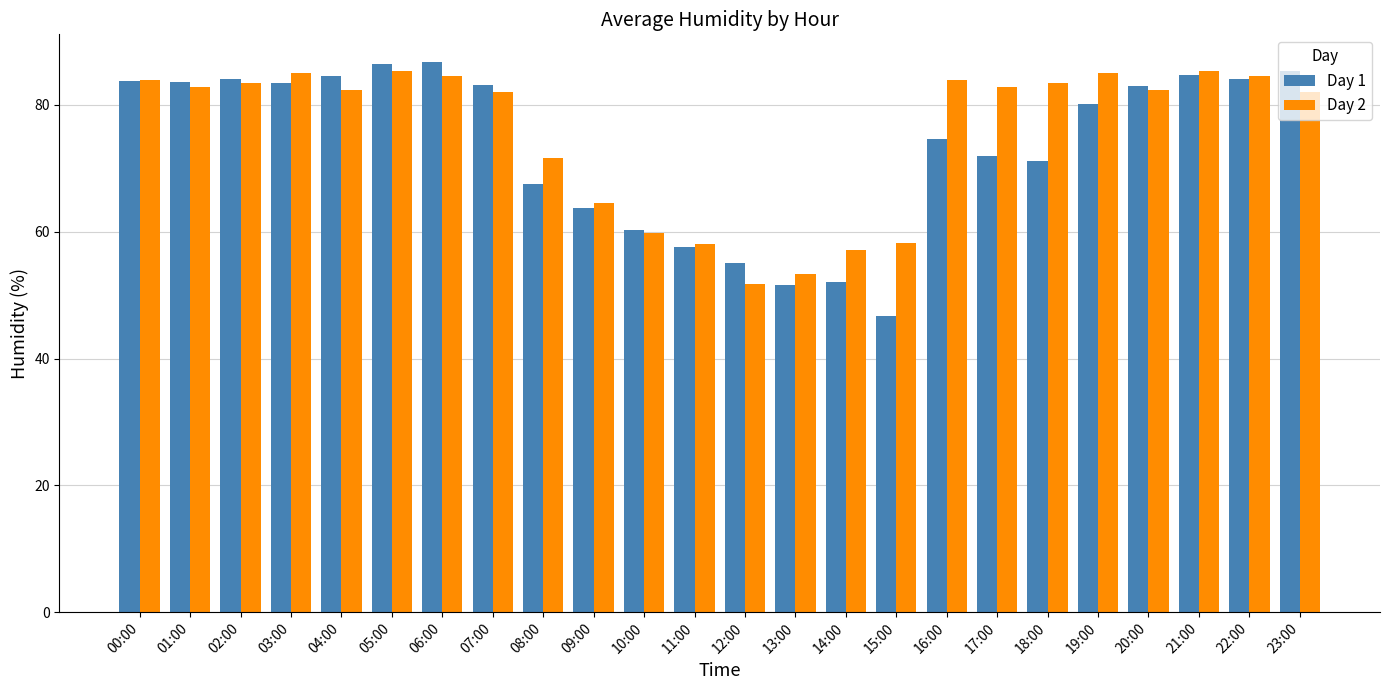

What position from the left is 18:00?

19